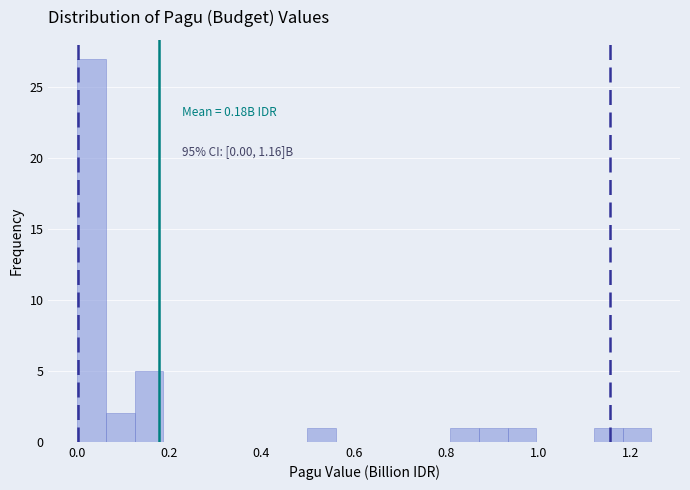

Read against the x-axis, roughly where is the centre of the tallest bar?

0.04